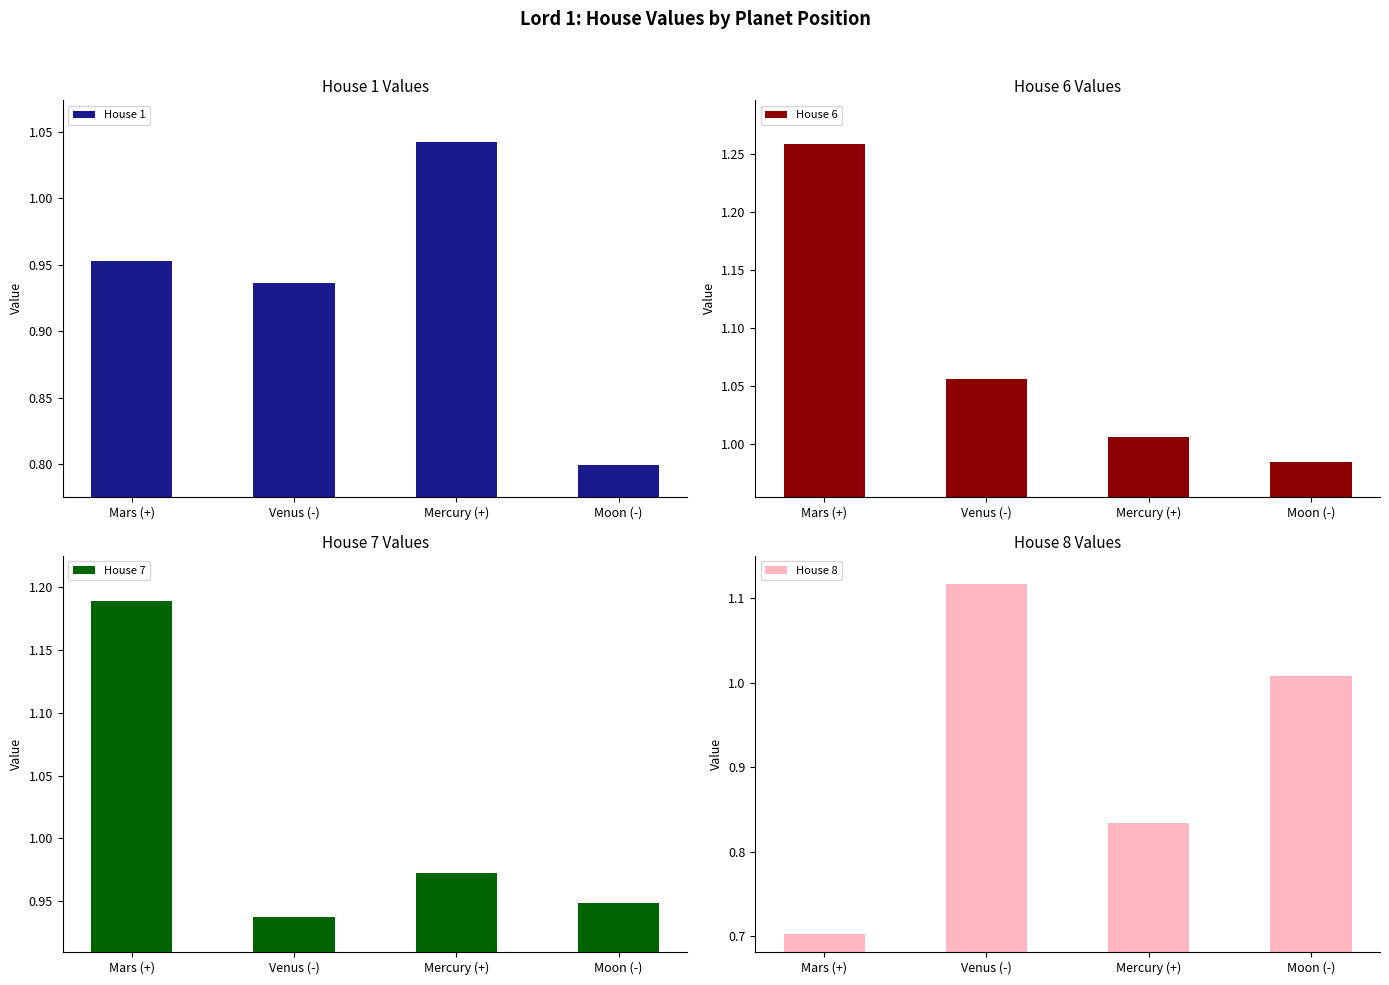

The value of House 7 at Mercury (+) is 1.6. True or false?

False